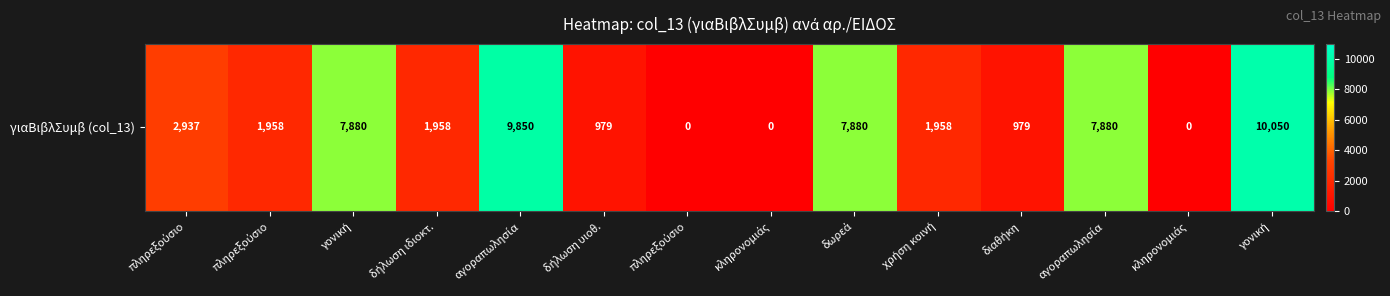

What is the change in value from δήλωση υιοθ. to δωρεά?

+6901